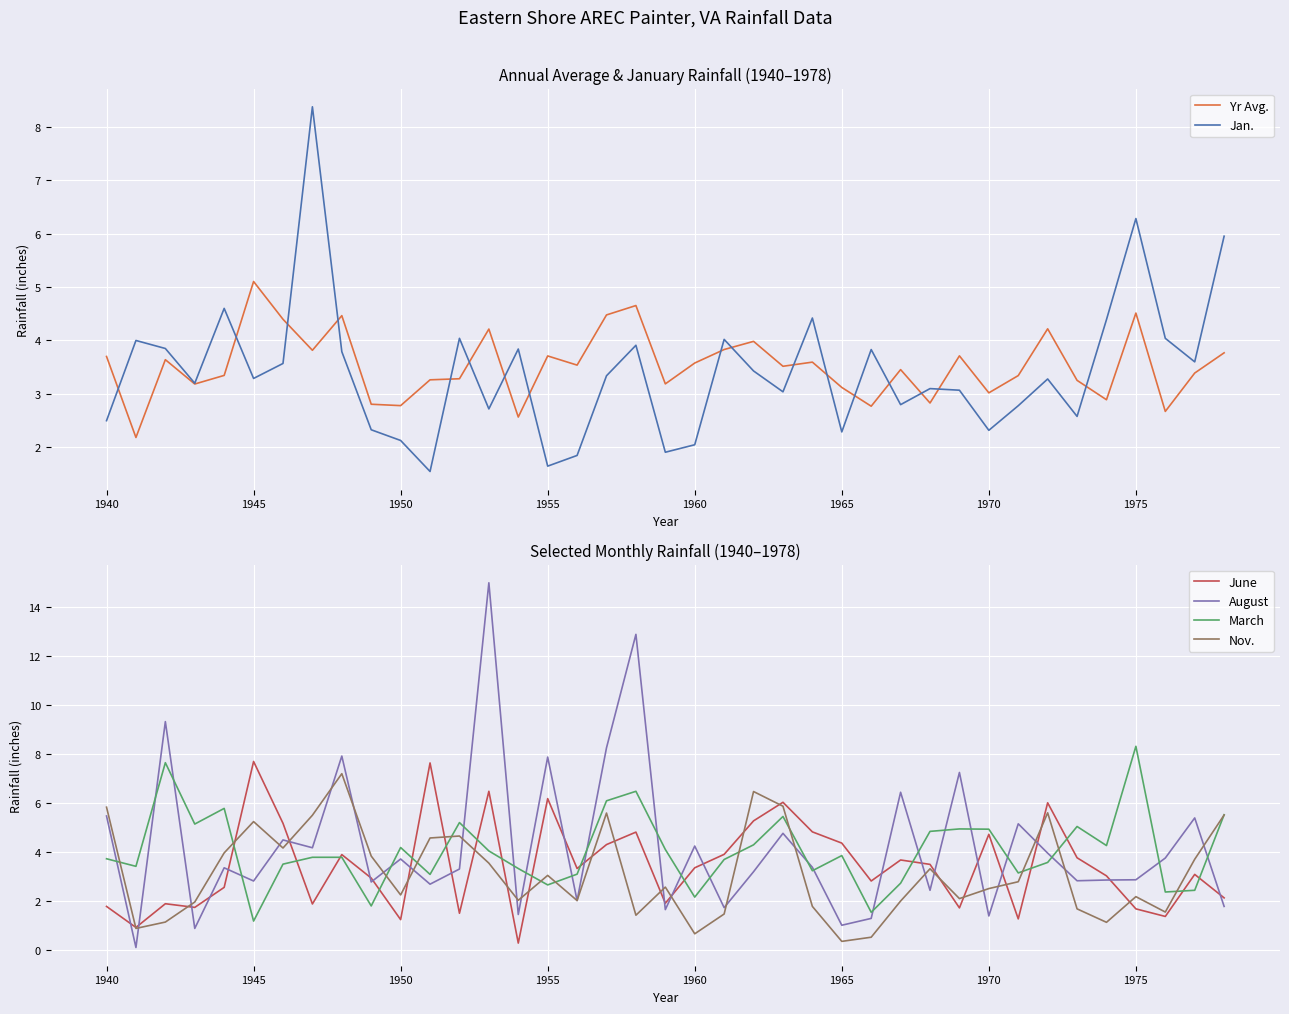

What is the minimum value for March?

1.2